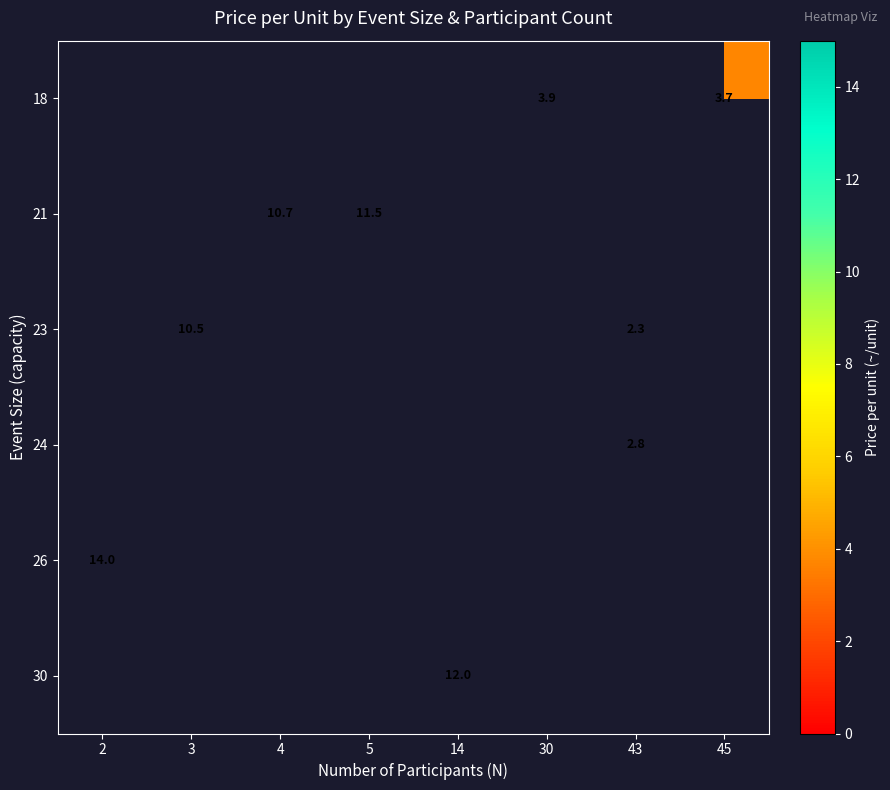

The 30 series shows 12.0 at 14. True or false?

True